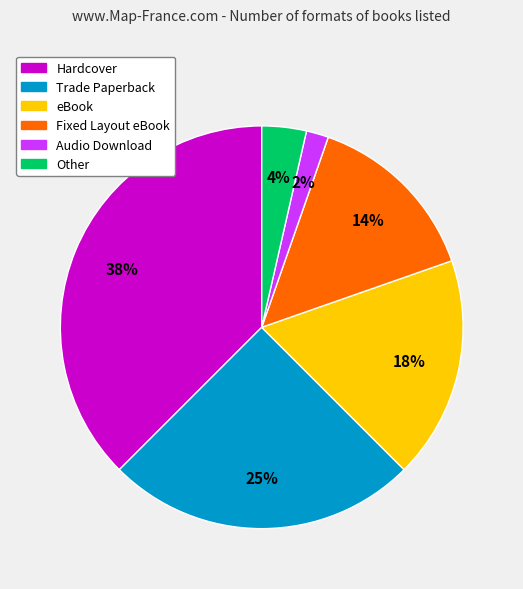

Do Audio Download and Other together represent more than half of the pie?

No